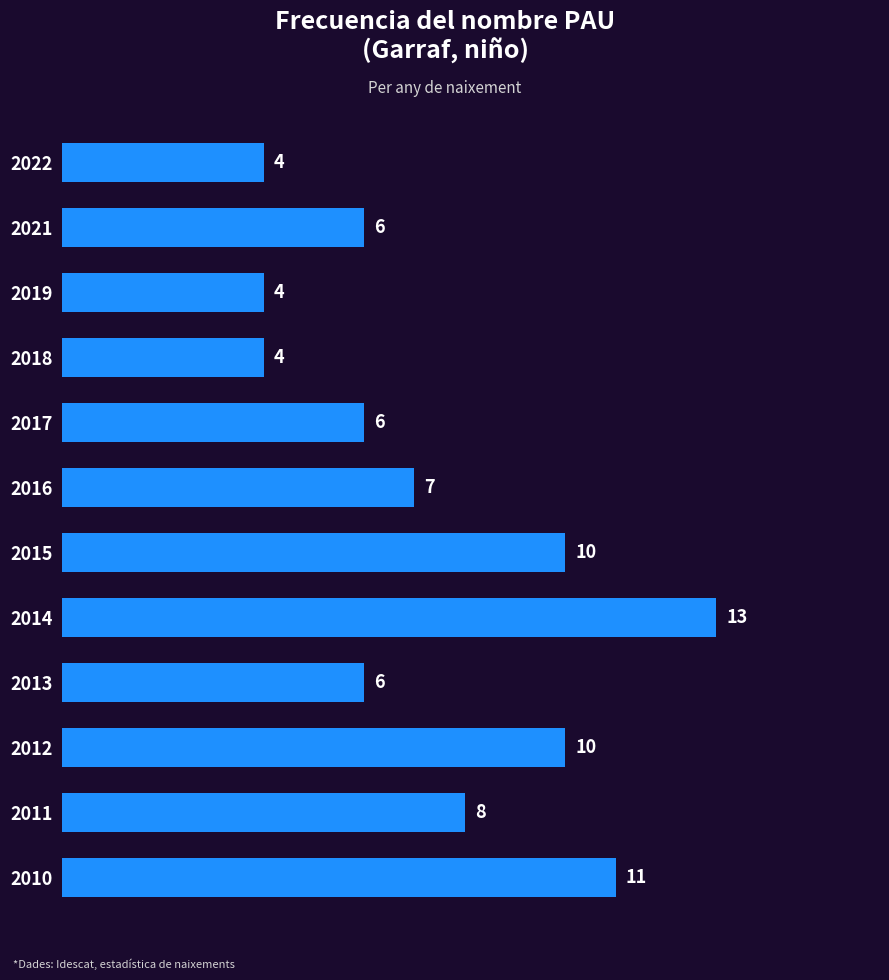

Count the values in the range 6 to 10.

7